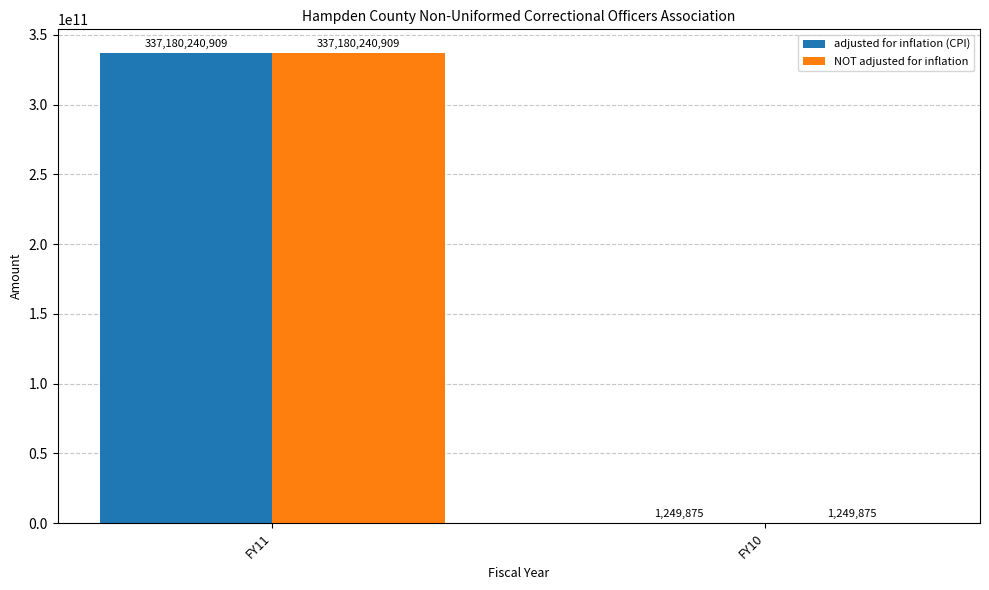

At which category is the sum across all series the highest?

FY11